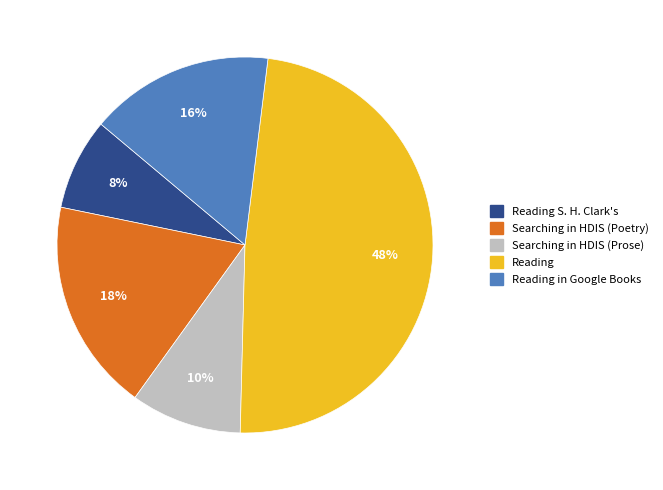

Is Searching in HDIS (Prose) the majority of the pie?

No